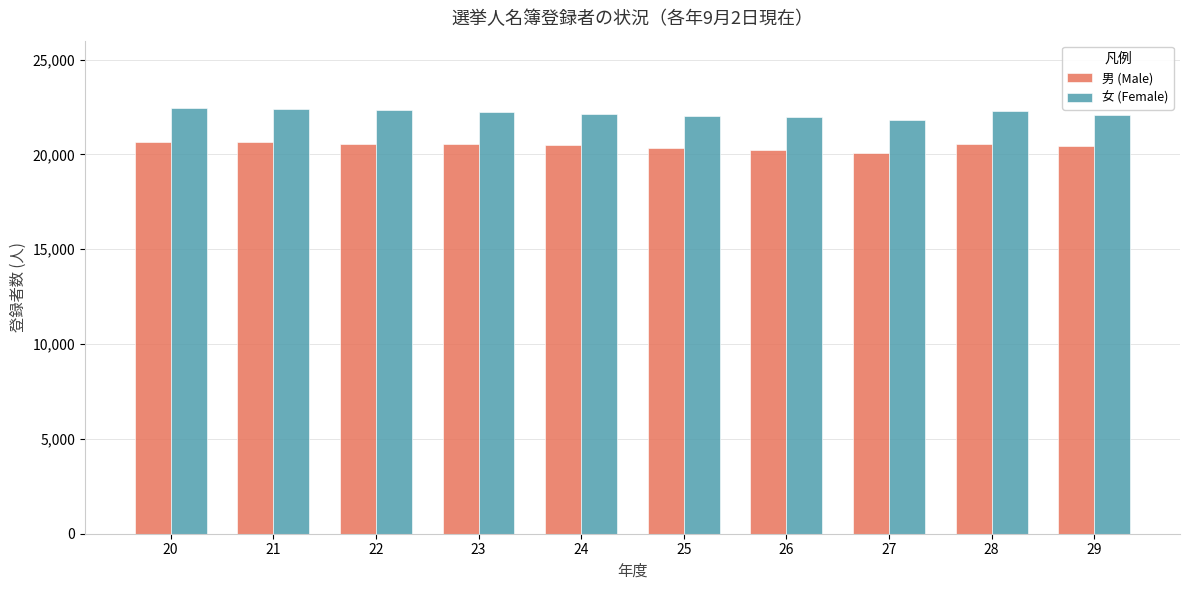

List the series in order of their peak value, lowest first.

男 (Male), 女 (Female)